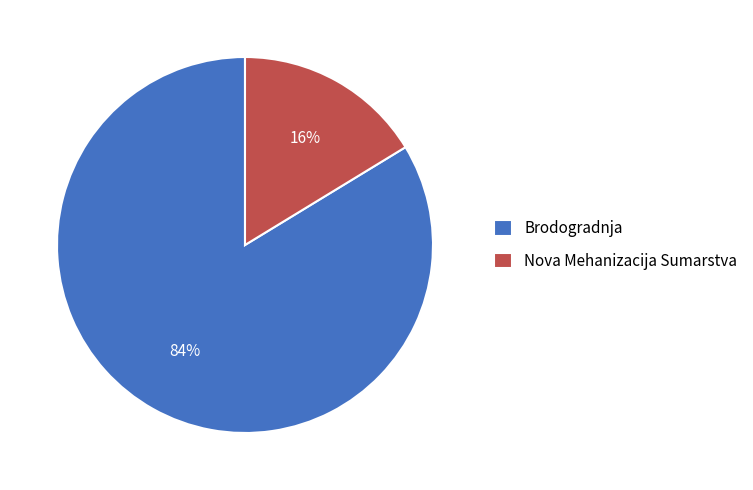

What is the majority slice?

Brodogradnja